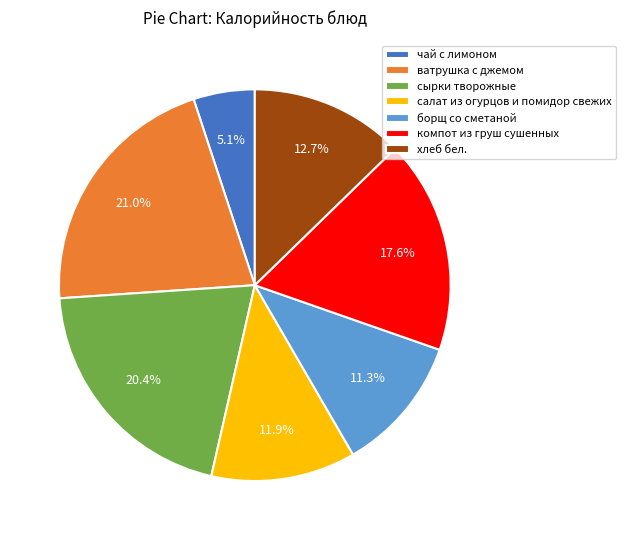

Is there any slice that represents more than half of the pie?

No